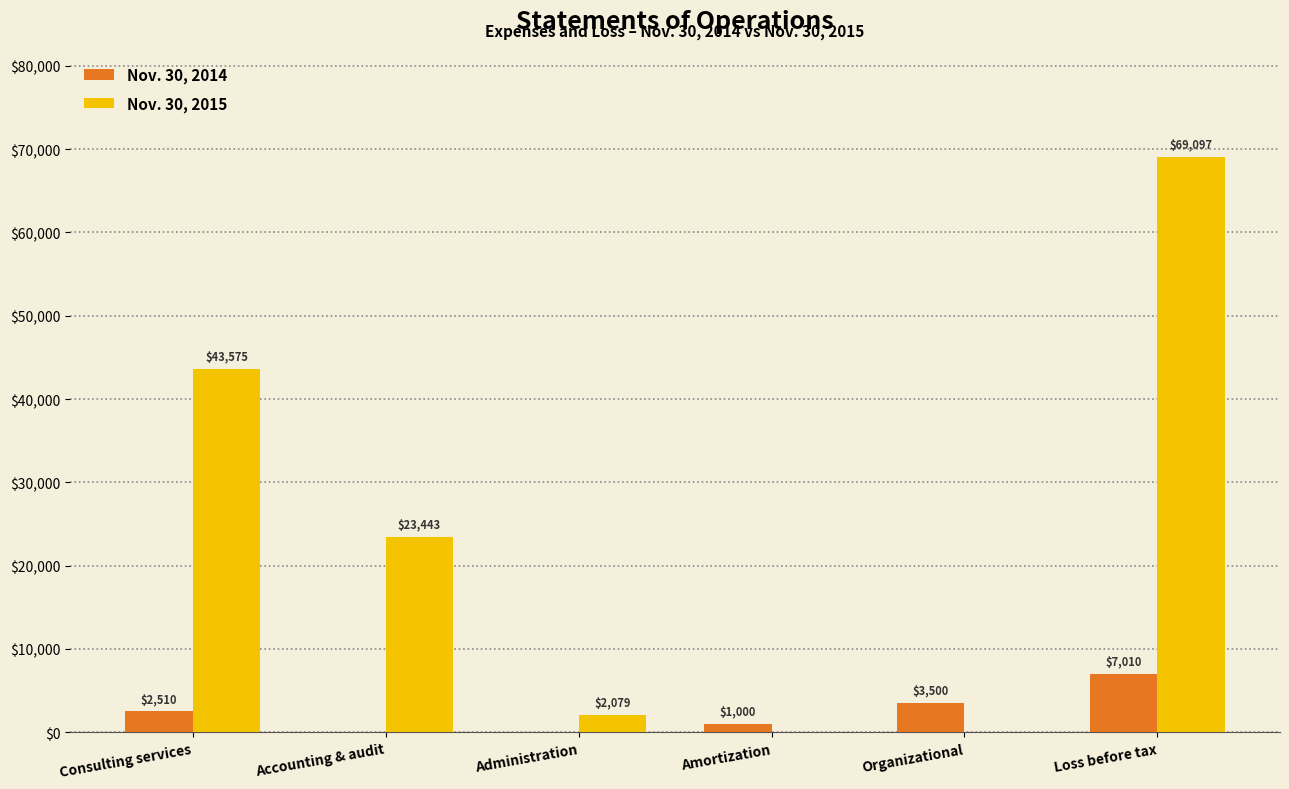

At which label is Nov. 30, 2014 closest to 3505?

Organizational